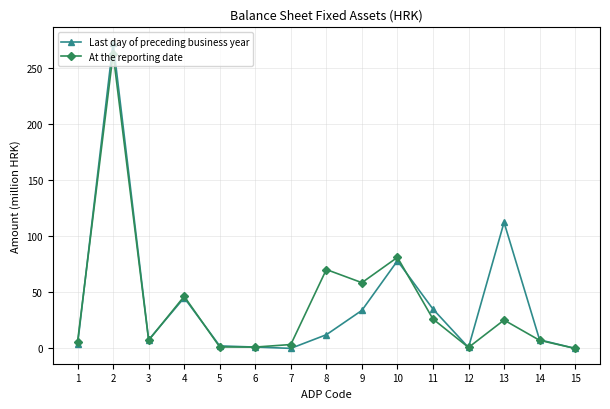

How many values in the Last day of preceding business year series are below 7?

6